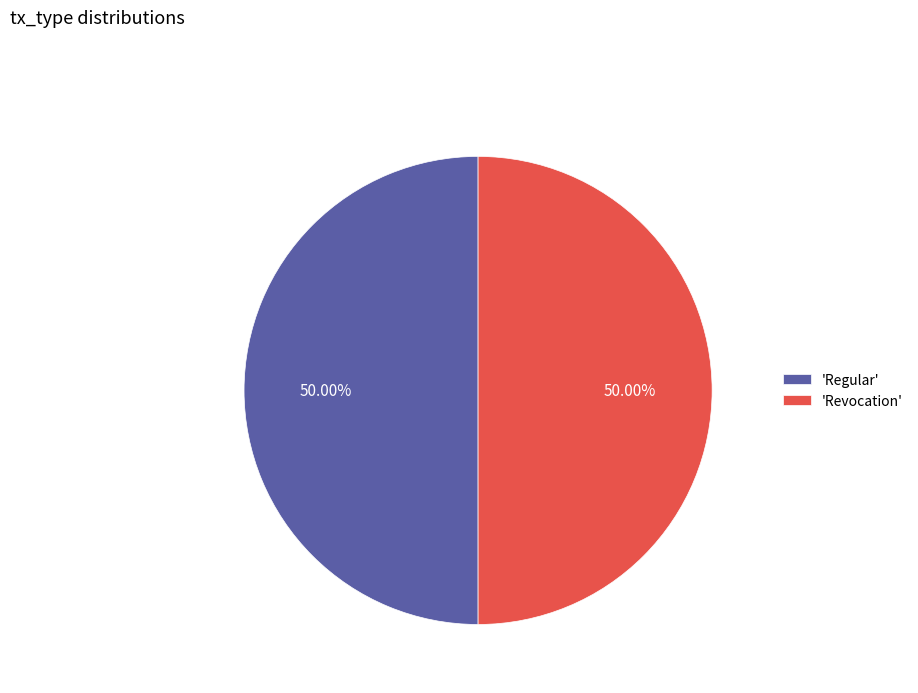

Approximately how many times larger is the value at 'Regular' compared to 'Revocation'?

1.0